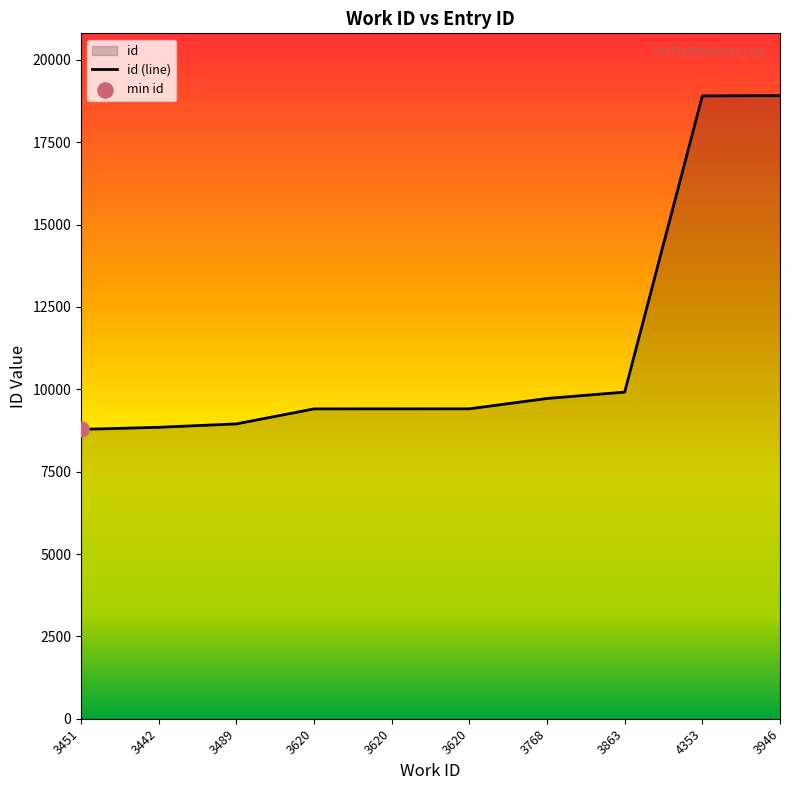

What is the ratio of the value at 3451 to the value at 3620?

0.9